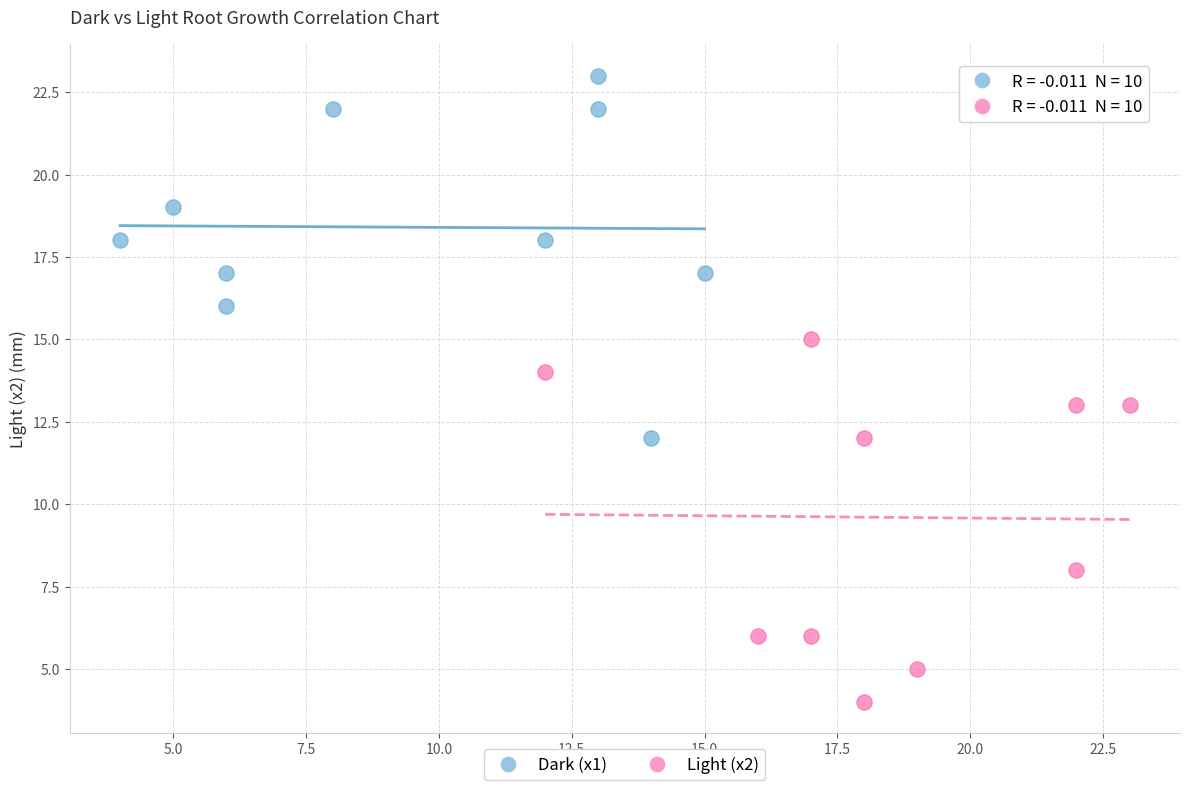

What are all the series names shown in the legend?

Dark (x1), Light (x2)